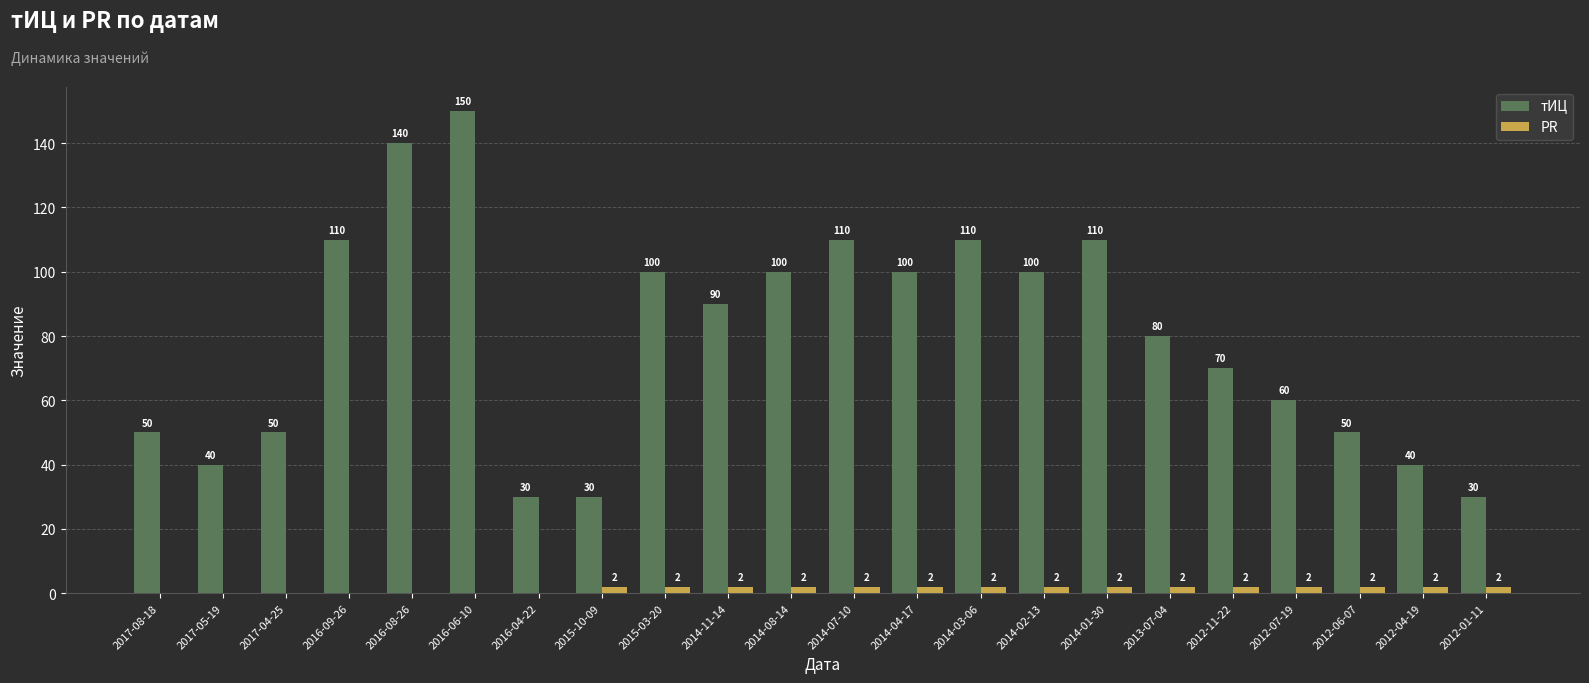

Which series has the largest total across all categories?

тИЦ